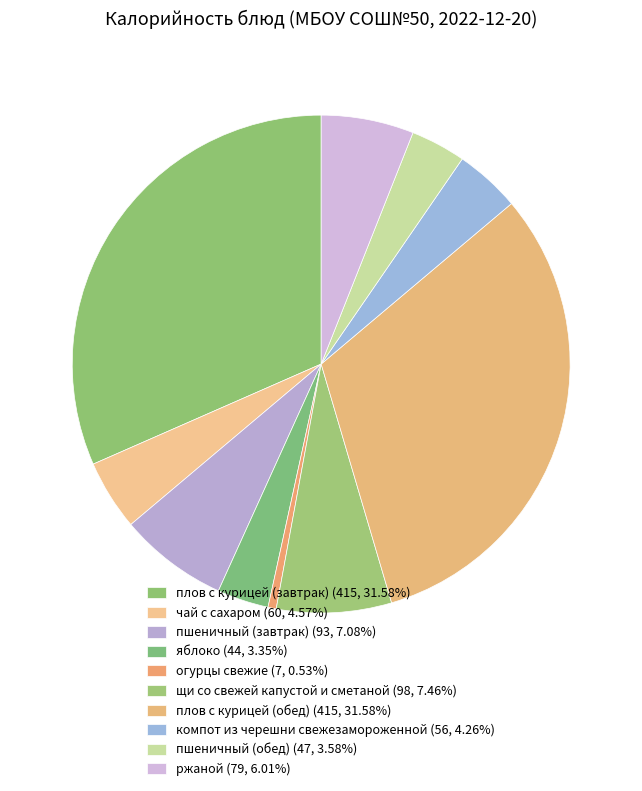

Combined, what portion of the pie is яблоко and плов с курицей (обед)?

34.9%